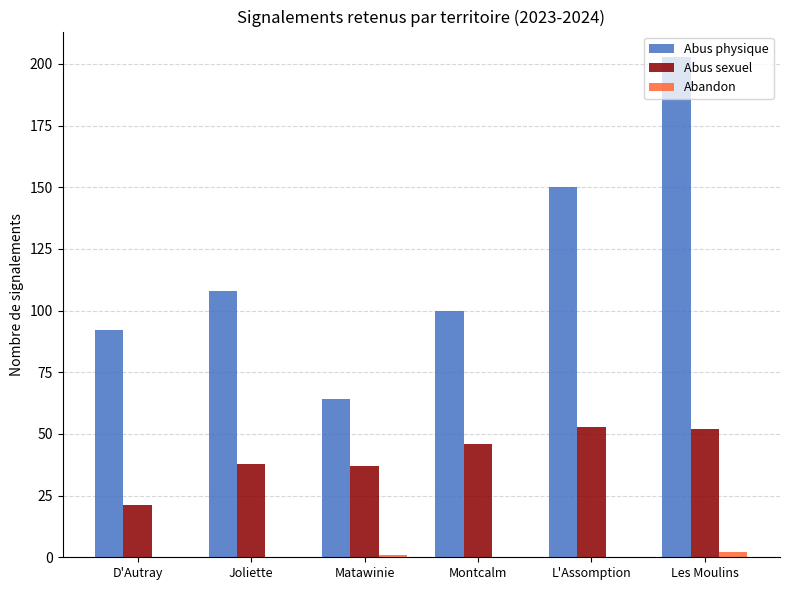

True or false: Abus physique has a value of 225 at L'Assomption.

False